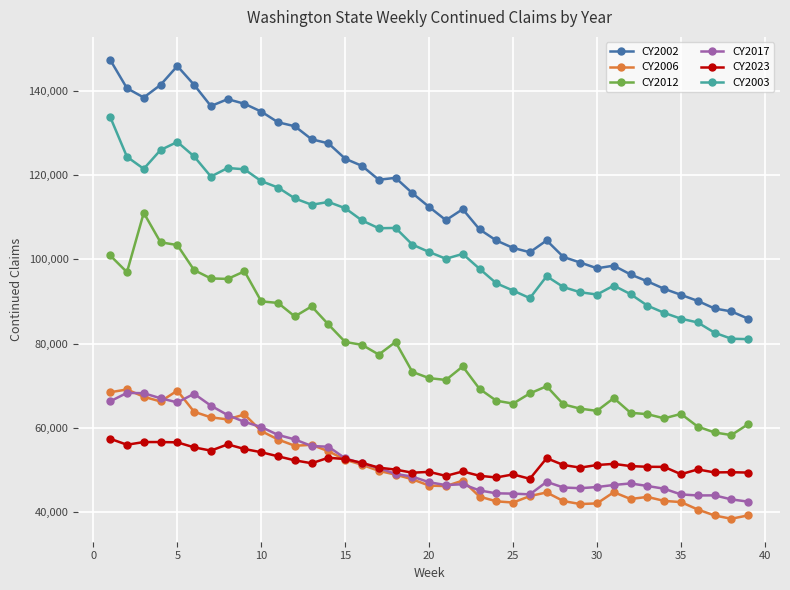

Which series has the widest spread of values?

CY2002